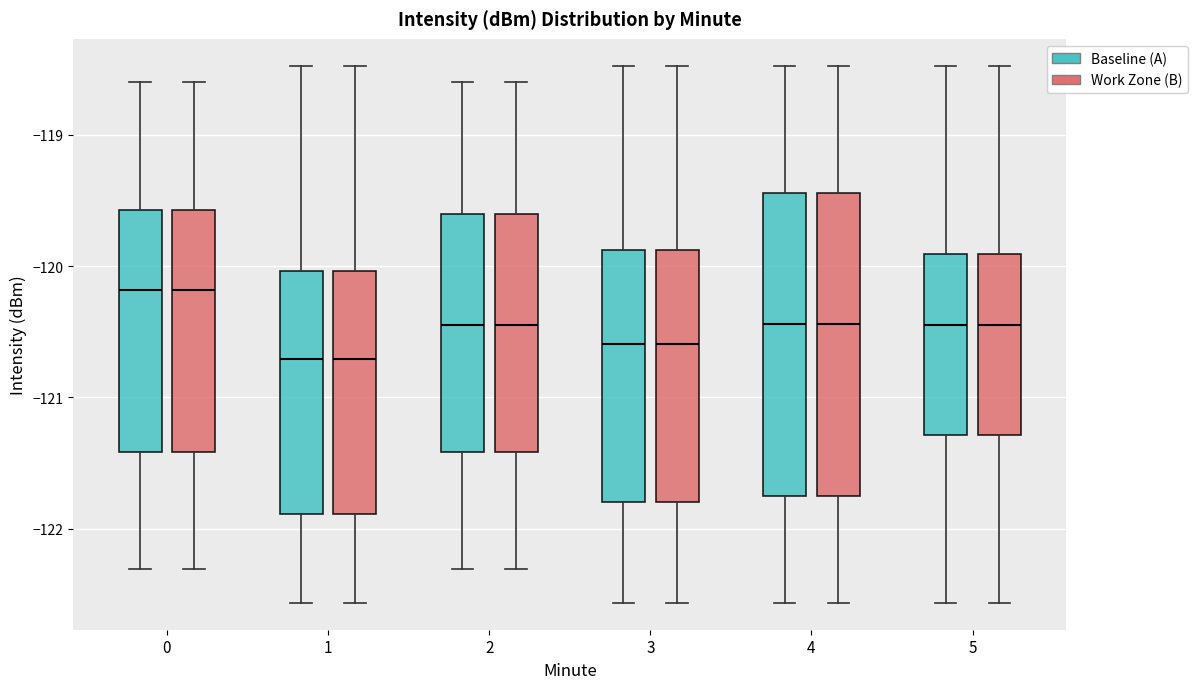

Reading left to right, transcribe this box plot: for each box, give where its median line is, the range the box spans, and where its two whiskers end, as read against the y-axis. The values are not printed on the chart, so give them approximately, as read against the axis.

0 (Baseline (A)): median -120.2, box -121.4 to -119.6, whiskers -122.3 to -118.6
0 (Work Zone (B)): median -120.2, box -121.4 to -119.6, whiskers -122.3 to -118.6
1 (Baseline (A)): median -120.7, box -121.9 to -120.0, whiskers -122.6 to -118.5
1 (Work Zone (B)): median -120.7, box -121.9 to -120.0, whiskers -122.6 to -118.5
2 (Baseline (A)): median -120.5, box -121.4 to -119.6, whiskers -122.3 to -118.6
2 (Work Zone (B)): median -120.5, box -121.4 to -119.6, whiskers -122.3 to -118.6
3 (Baseline (A)): median -120.6, box -121.8 to -119.9, whiskers -122.6 to -118.5
3 (Work Zone (B)): median -120.6, box -121.8 to -119.9, whiskers -122.6 to -118.5
4 (Baseline (A)): median -120.4, box -121.7 to -119.4, whiskers -122.6 to -118.5
4 (Work Zone (B)): median -120.4, box -121.7 to -119.4, whiskers -122.6 to -118.5
5 (Baseline (A)): median -120.5, box -121.3 to -119.9, whiskers -122.6 to -118.5
5 (Work Zone (B)): median -120.5, box -121.3 to -119.9, whiskers -122.6 to -118.5